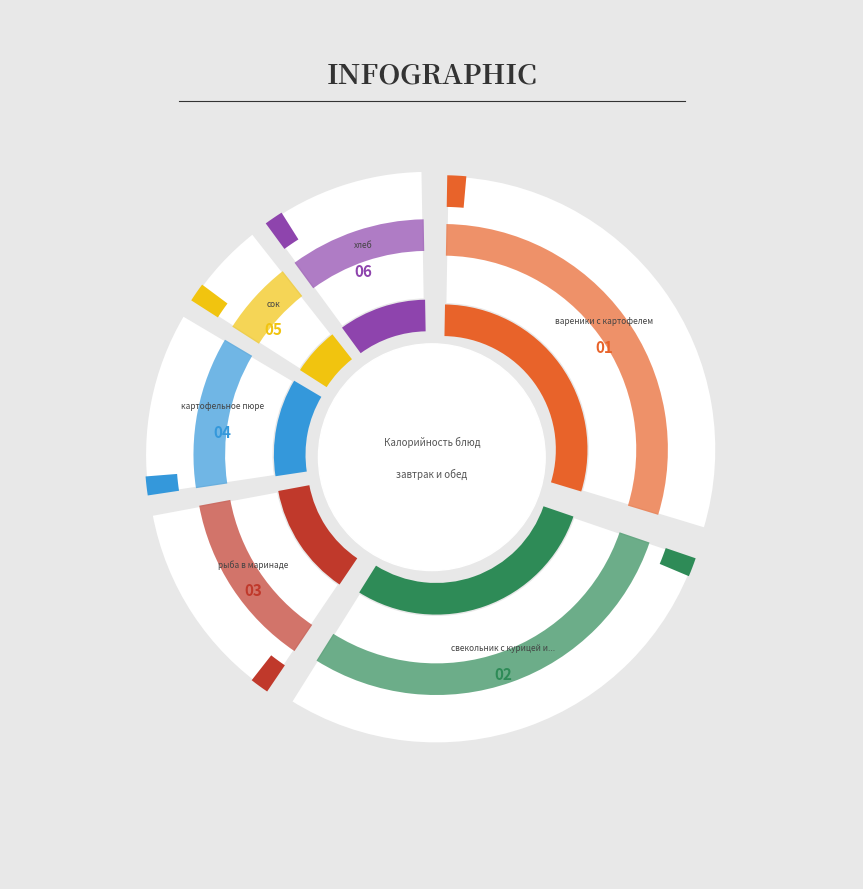

Count the number of slices in the pie.

6